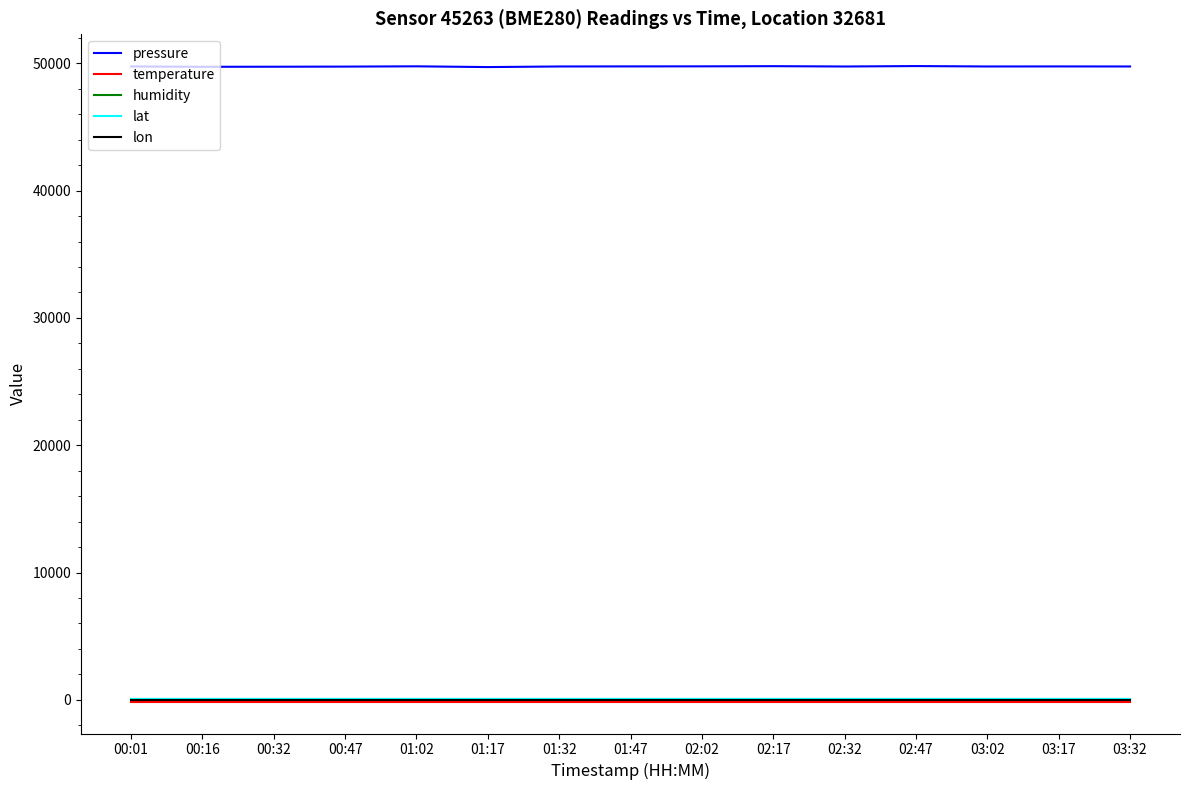

The value of pressure at 02:17 is 49775.2. True or false?

True